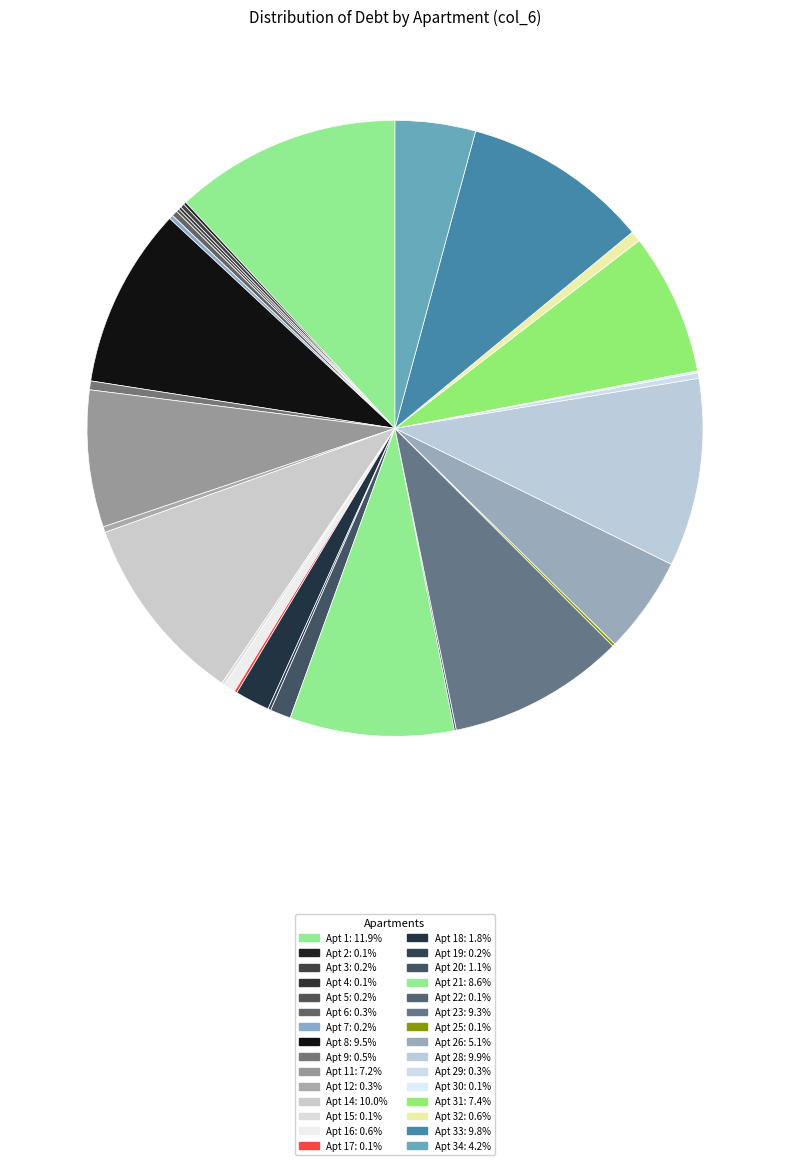

Rank the categories by value from lowest to highest.

10, 13, 24, 27, 22, 30, 25, 17, 4, 2, 15, 19, 5, 3, 7, 29, 6, 12, 9, 32, 16, 20, 18, 34, 26, 11, 31, 21, 23, 8, 33, 28, 14, 1